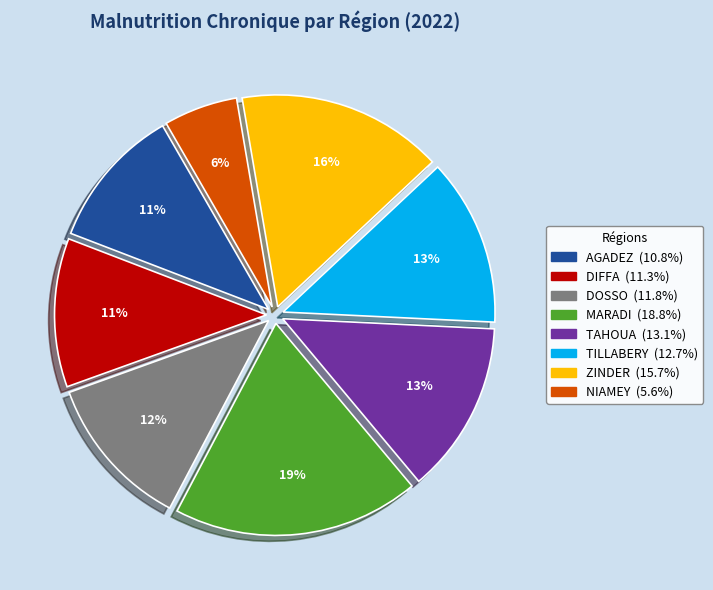

Do TILLABERY and TAHOUA together represent more than half of the pie?

No